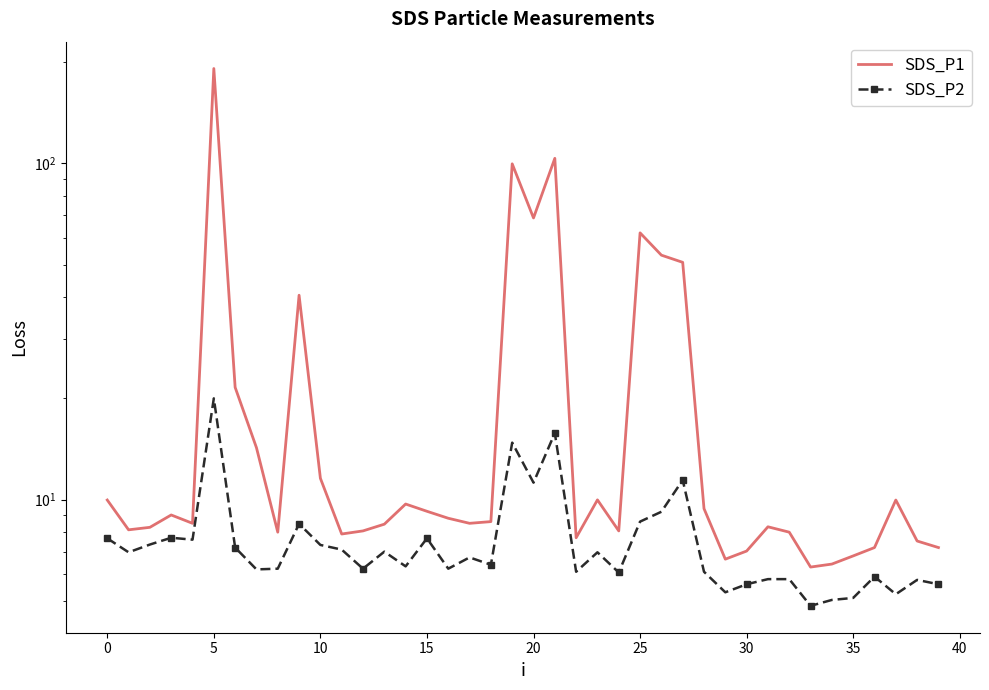

How many data points in SDS_P2 are above 6?

29